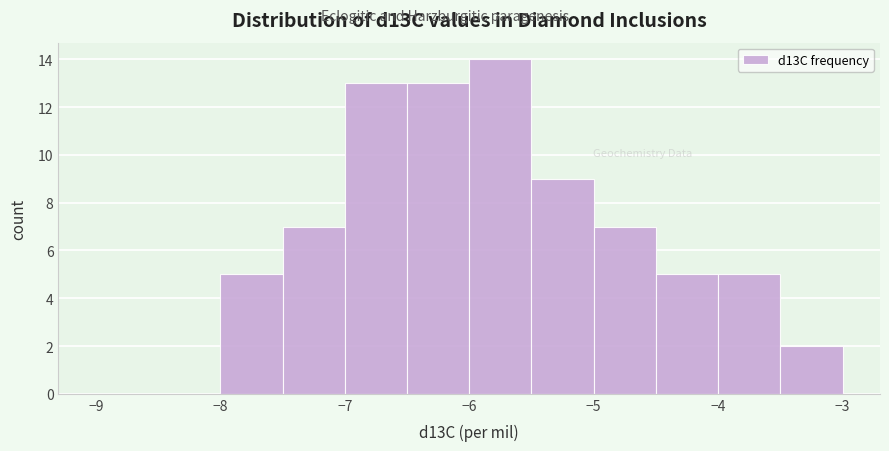

What is the height of the bar covering -7.5 to -7.0 on the x-axis? The values are not printed on the chart, so give them approximately, as read against the axis.

7